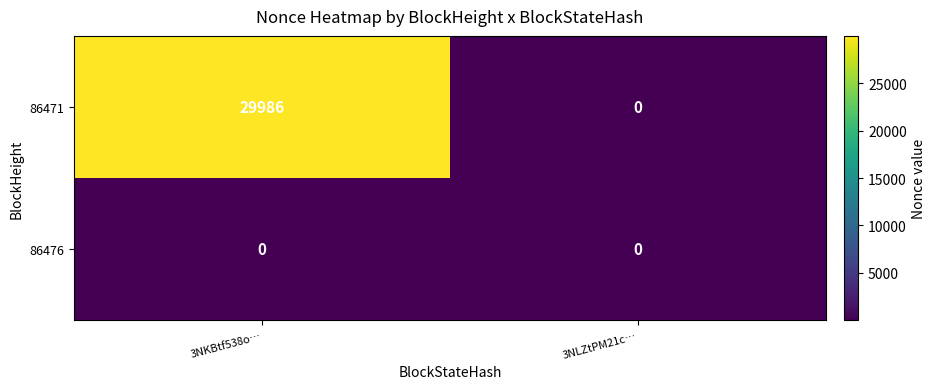

Reading left to right, list all the values displayed in this chart.

86471: 3NKBtf538o…=29986	3NLZtPM21c…=0
86476: 3NKBtf538o…=0	3NLZtPM21c…=0